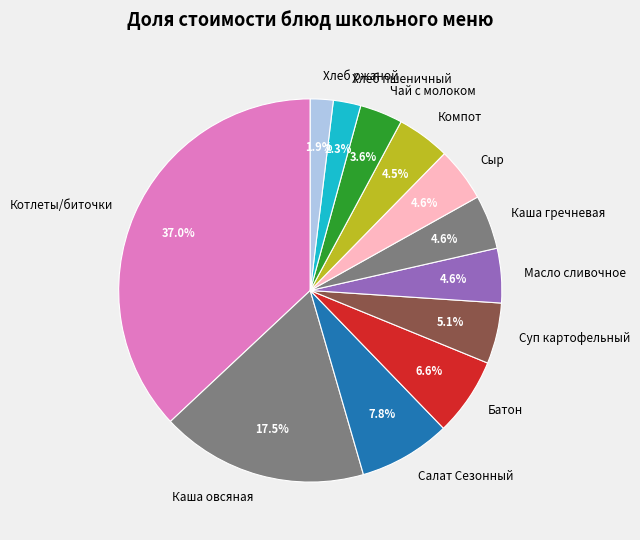

What is the largest slice in the pie chart?

Котлеты/биточки